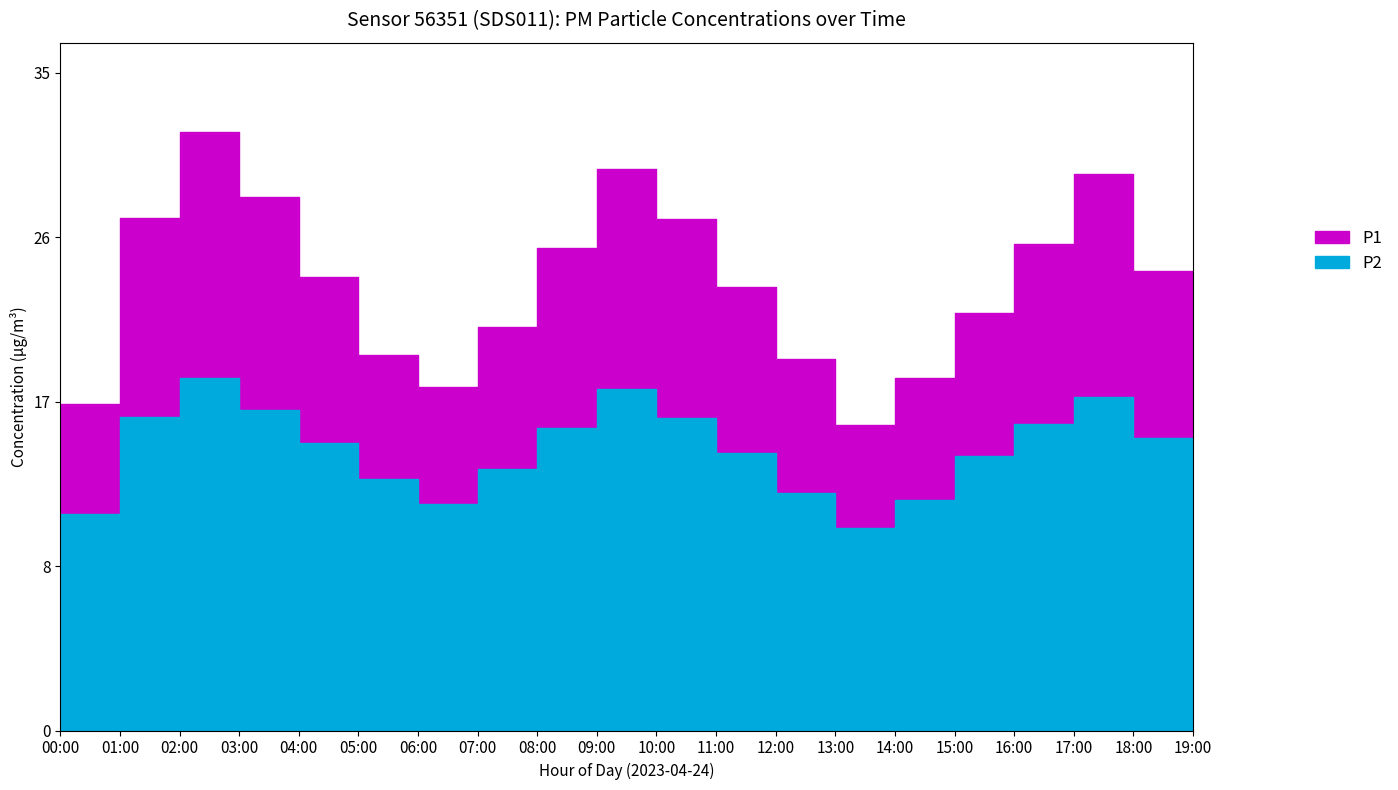

Reading left to right, list all the values displayed in this chart.

P1: 00:00=17.5	01:00=27.5	02:00=32.1	03:00=28.6	04:00=24.3	05:00=20.1	06:00=18.4	07:00=21.7	08:00=25.9	09:00=30.1	10:00=27.4	11:00=23.8	12:00=19.9	13:00=16.4	14:00=18.9	15:00=22.4	16:00=26.1	17:00=29.9	18:00=24.7	19:00=20.1
P2: 00:00=11.6	01:00=16.9	02:00=18.9	03:00=17.2	04:00=15.4	05:00=13.5	06:00=12.2	07:00=14.0	08:00=16.2	09:00=18.4	10:00=16.8	11:00=14.9	12:00=12.8	13:00=10.8	14:00=12.3	15:00=14.7	16:00=16.4	17:00=17.9	18:00=15.7	19:00=13.5